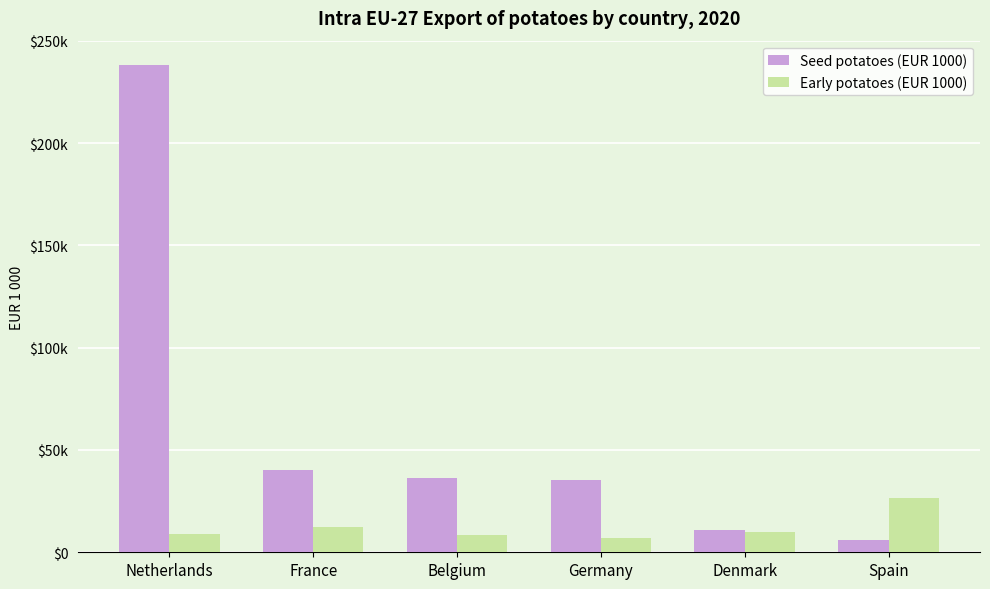

Reading right to left, list all the values displayed in this chart.

Seed potatoes (EUR 1000): Spain=5800.4	Denmark=10730.9	Germany=35368.9	Belgium=36163.5	France=40140.2	Netherlands=238159.2
Early potatoes (EUR 1000): Spain=26592.1	Denmark=9864.0	Germany=6947.8	Belgium=8201.7	France=12384.8	Netherlands=9154.4